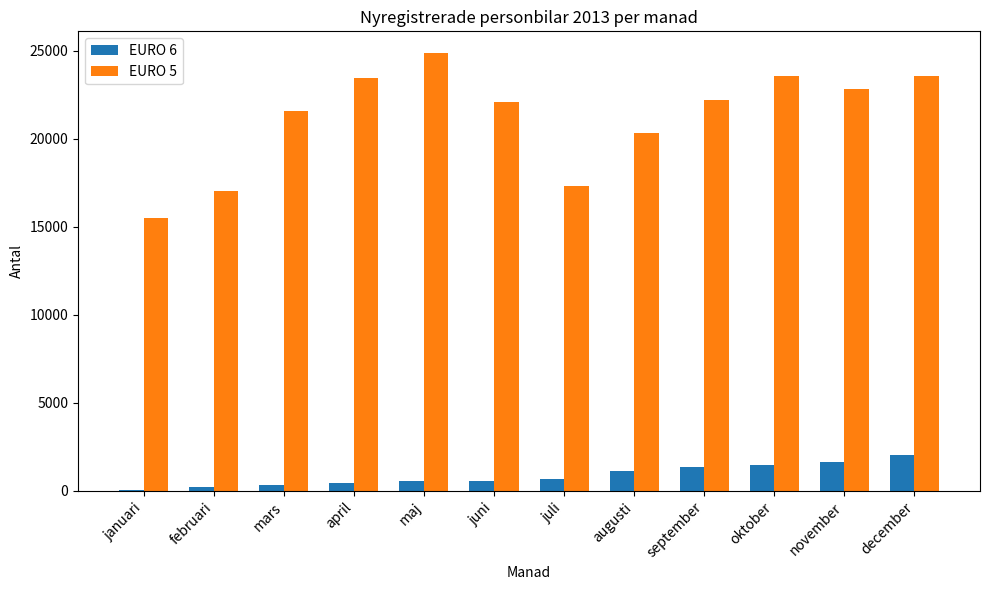

Are the bars grouped side by side (vs. stacked)?

Yes